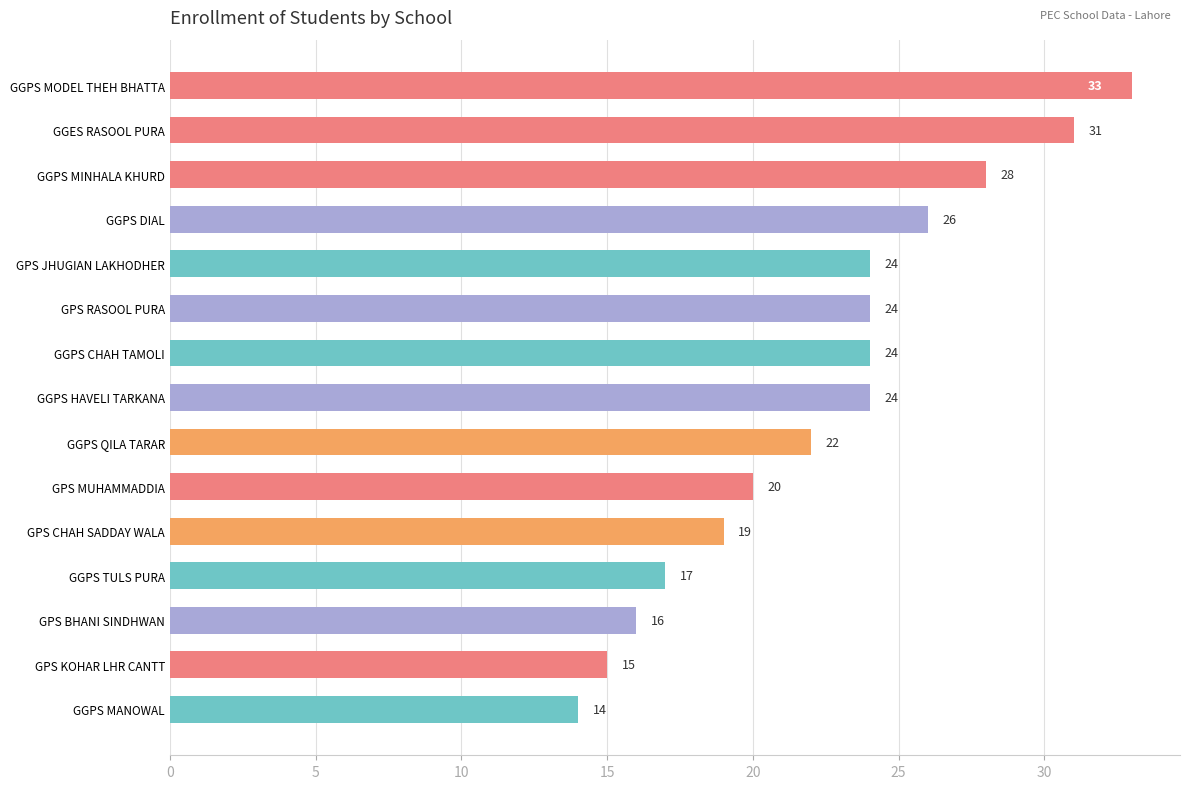

What is the minimum value shown in the chart?

14